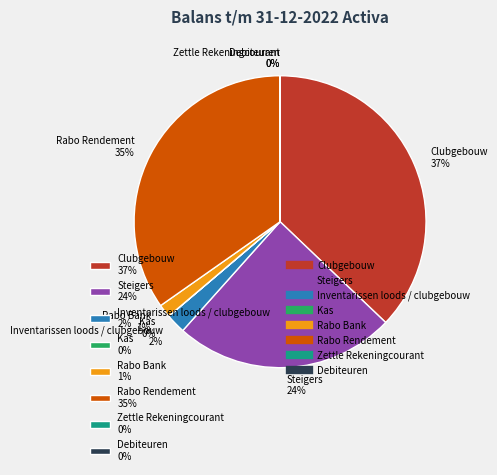

To the nearest percent, what percentage of the pie is Inventarissen loods / clubgebouw?

2%